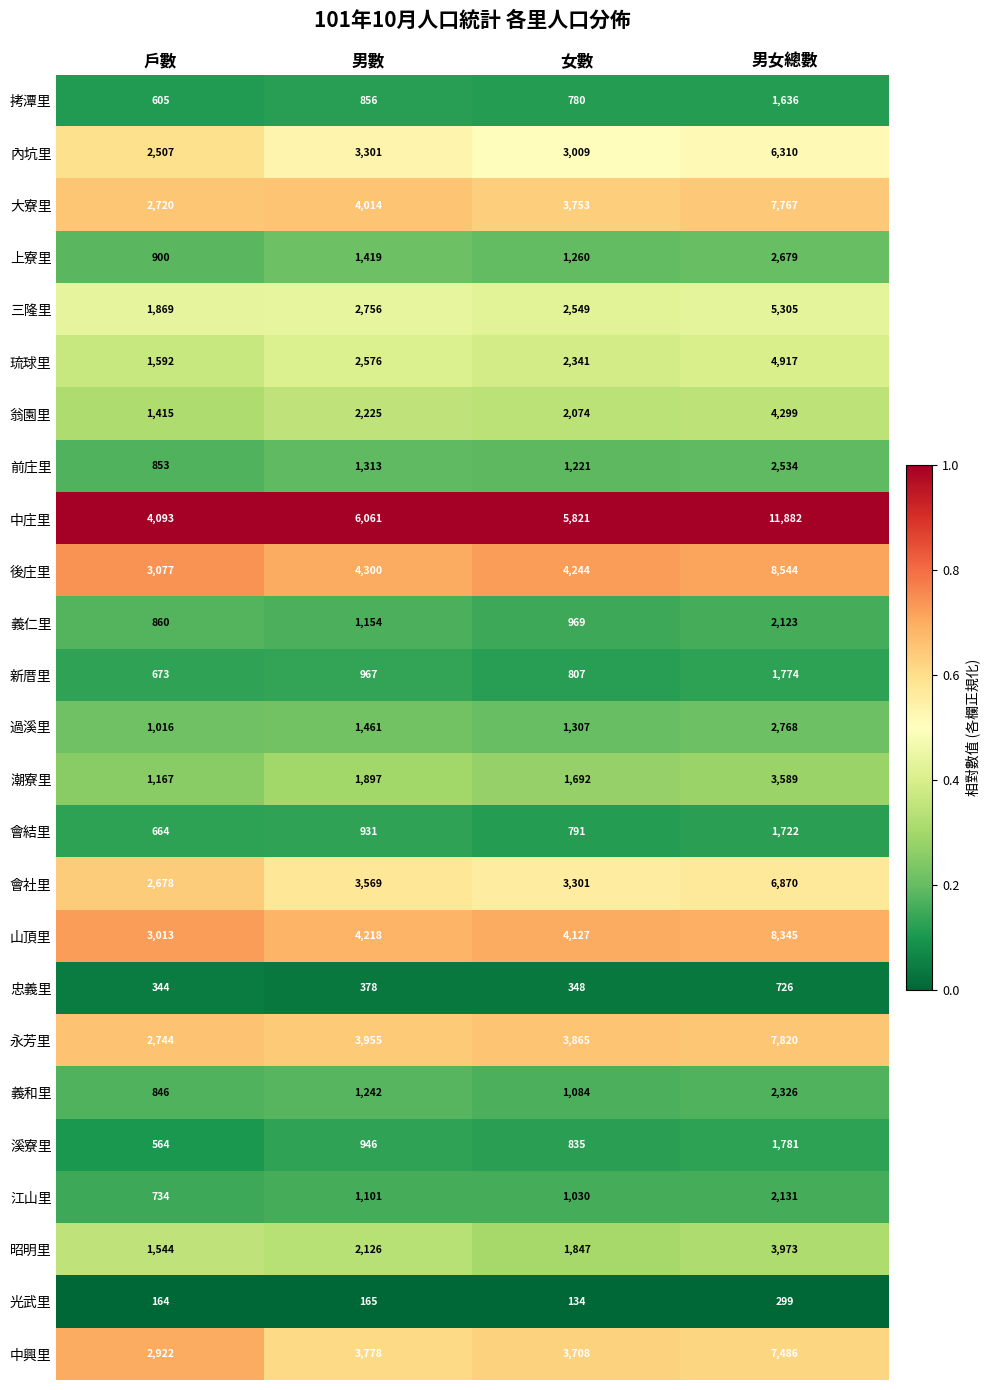

At which category does the chart reach its minimum across all series?

女數